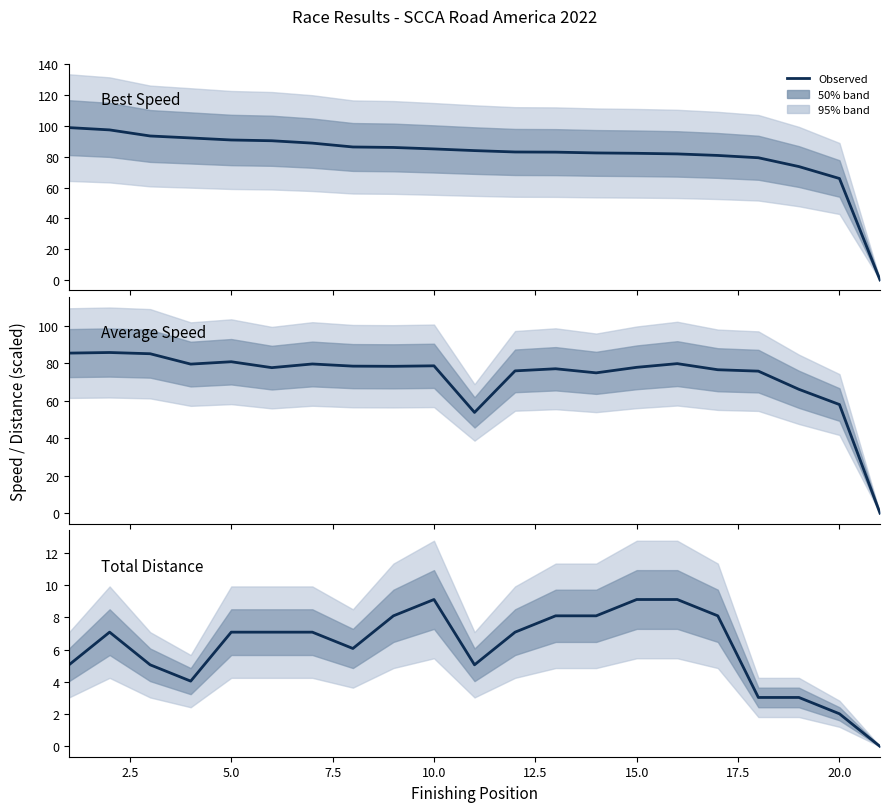

True or false: Average Speed has a value of 109.1 at 16.

False